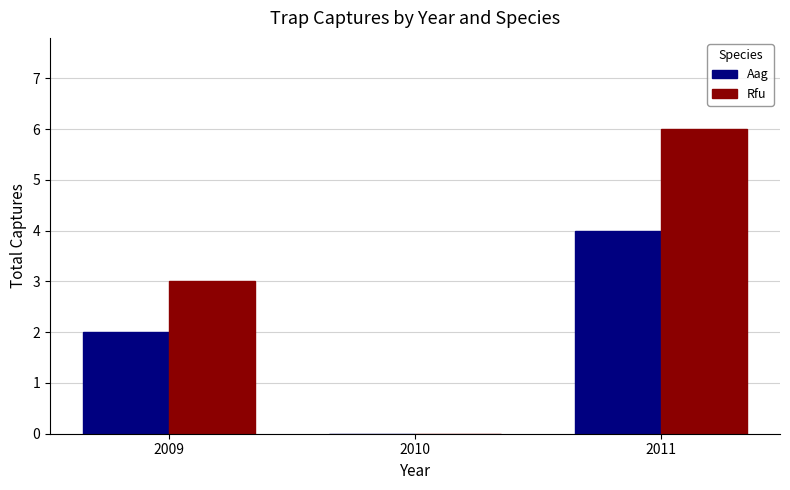

What is the total value across all series at 2009?

5